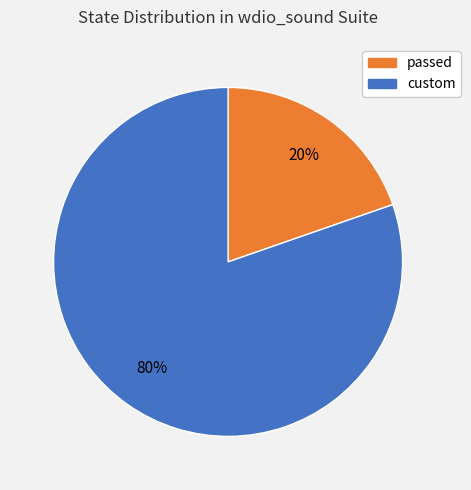

Is there any slice that represents more than half of the pie?

Yes